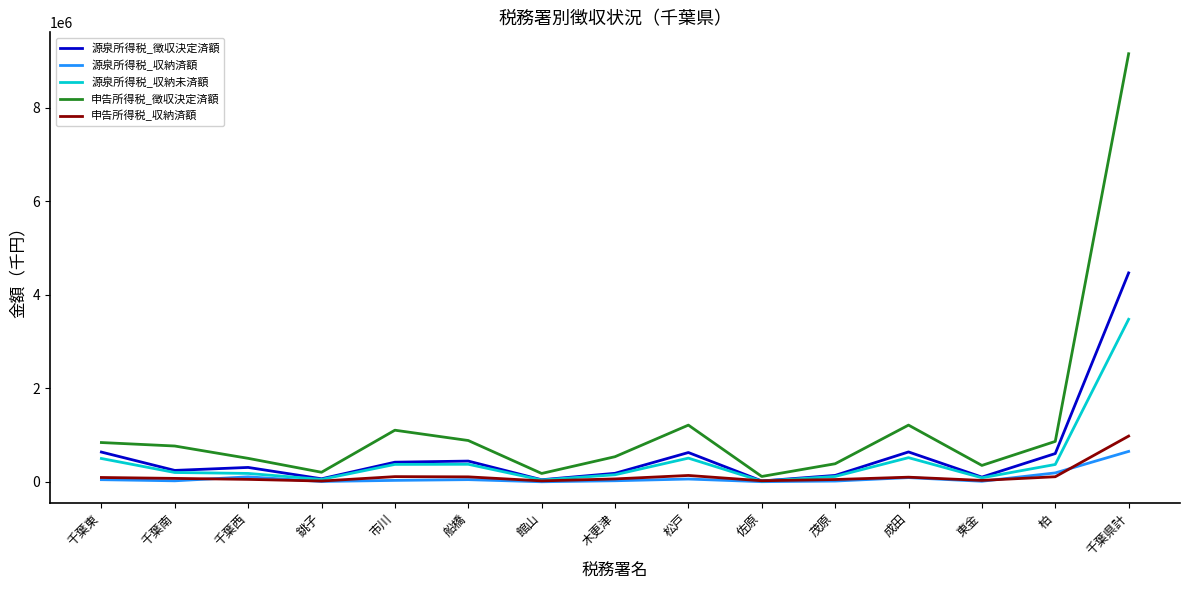

What is the difference between the highest and lowest values at 東金?

339360